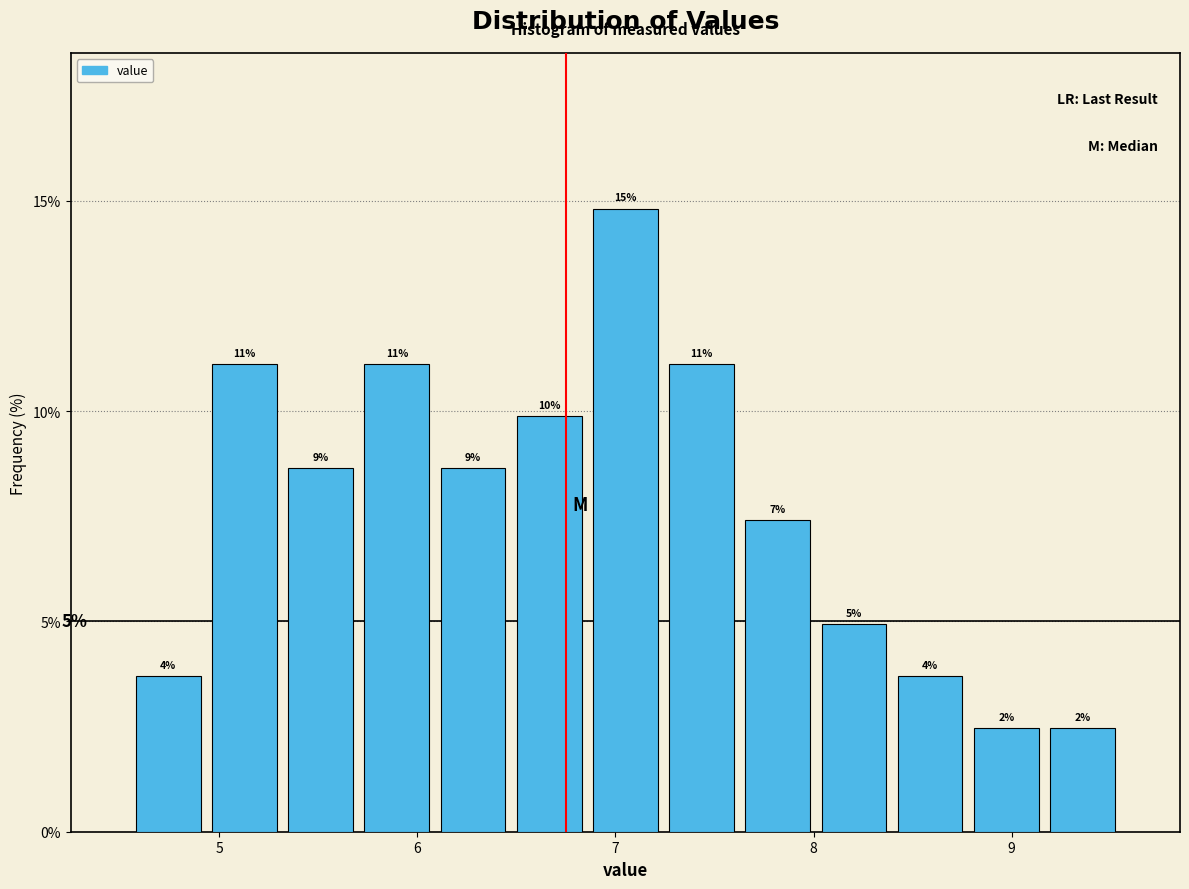

Read against the x-axis, roughly where is the centre of the tallest bar?

7.1